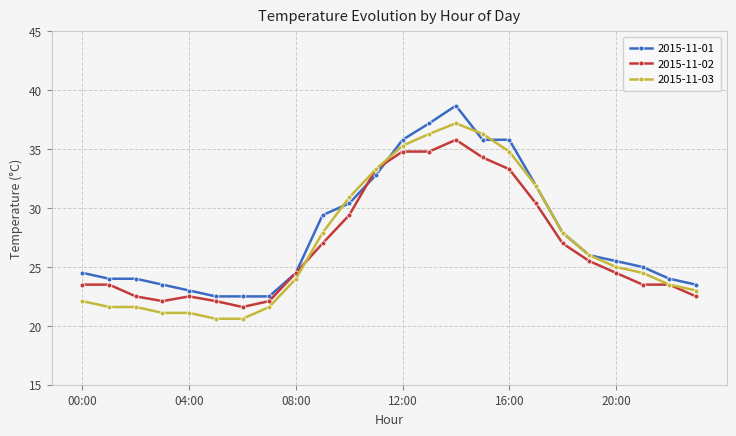

Does the chart display data point markers on the line(s)?

Yes